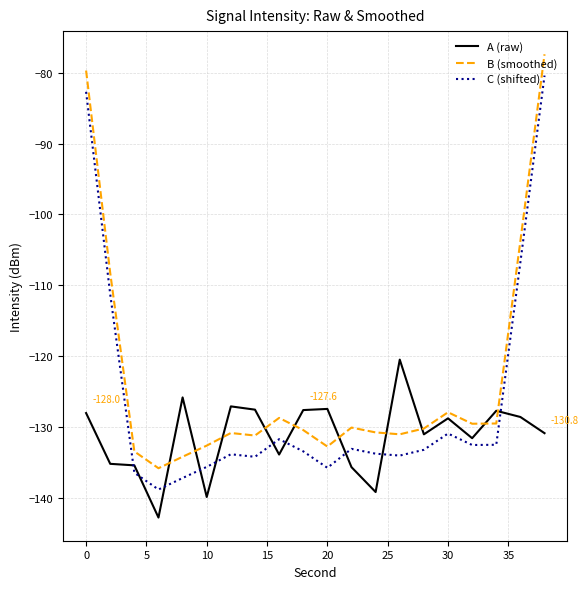

What is the maximum value shown in the chart?

-77.4